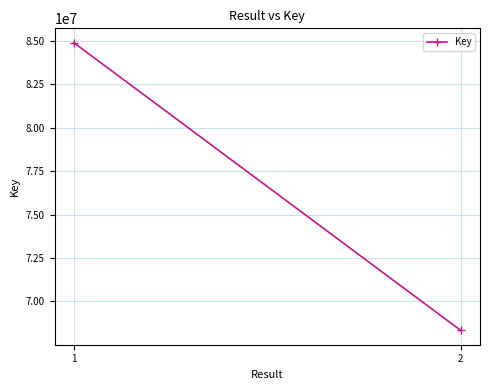

Reading left to right, what are all the values shown in this chart?

84889183	68331731